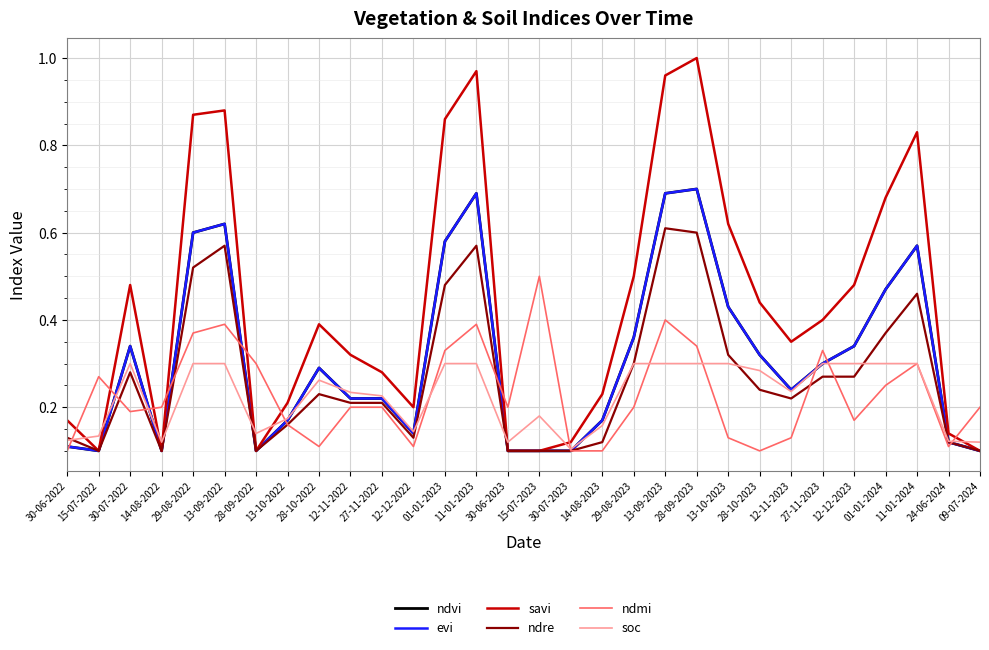

What position from the right is 30-06-2023?

16